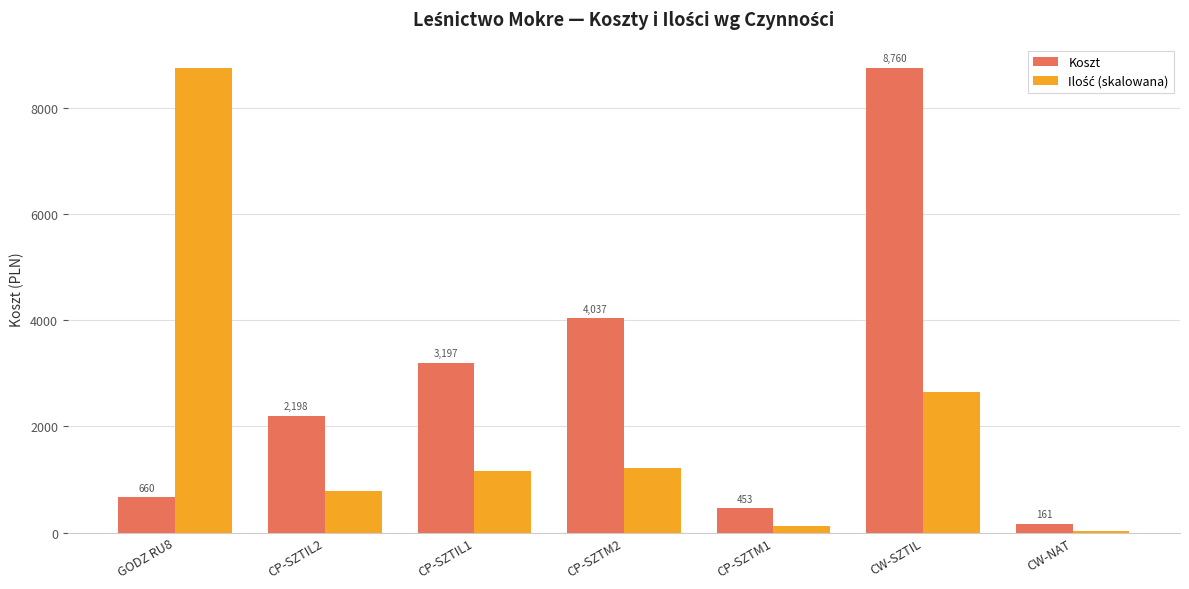

What is the spread (max minus min) of values at CP-SZTIL1?

2035.0